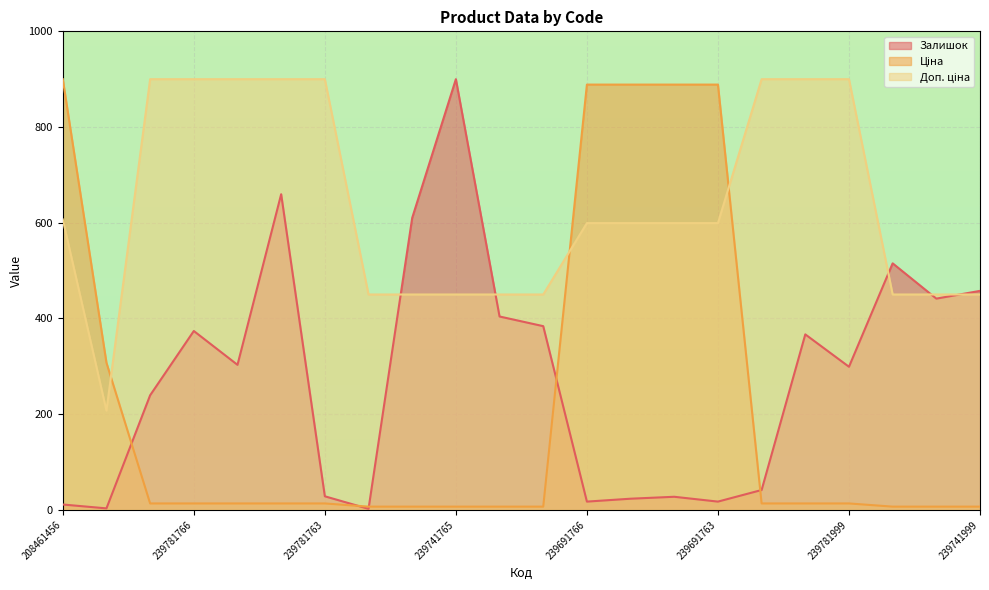

At which category does Залишок reach its first local valley?

242931766